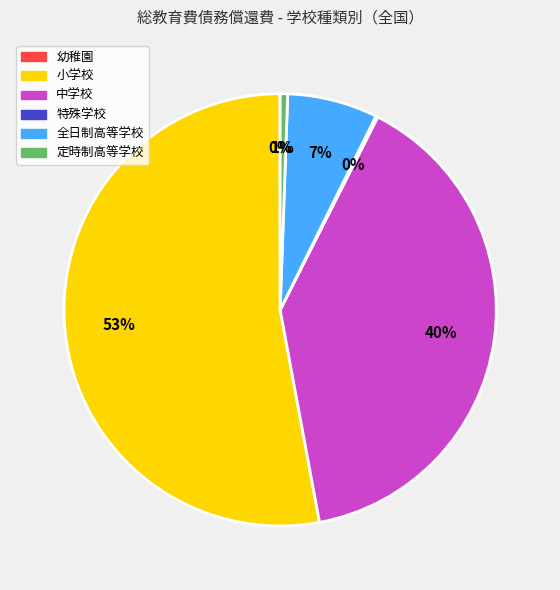

What percentage is the 定時制高等学校 slice, to the nearest percent?

1%